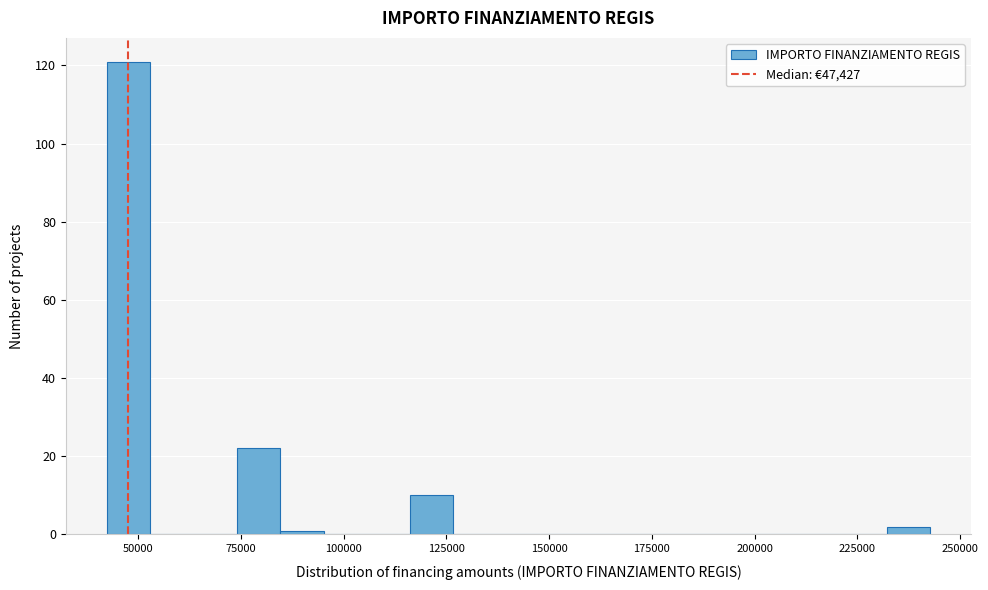

Read against the x-axis, roughly where is the centre of the tallest bar?

50000